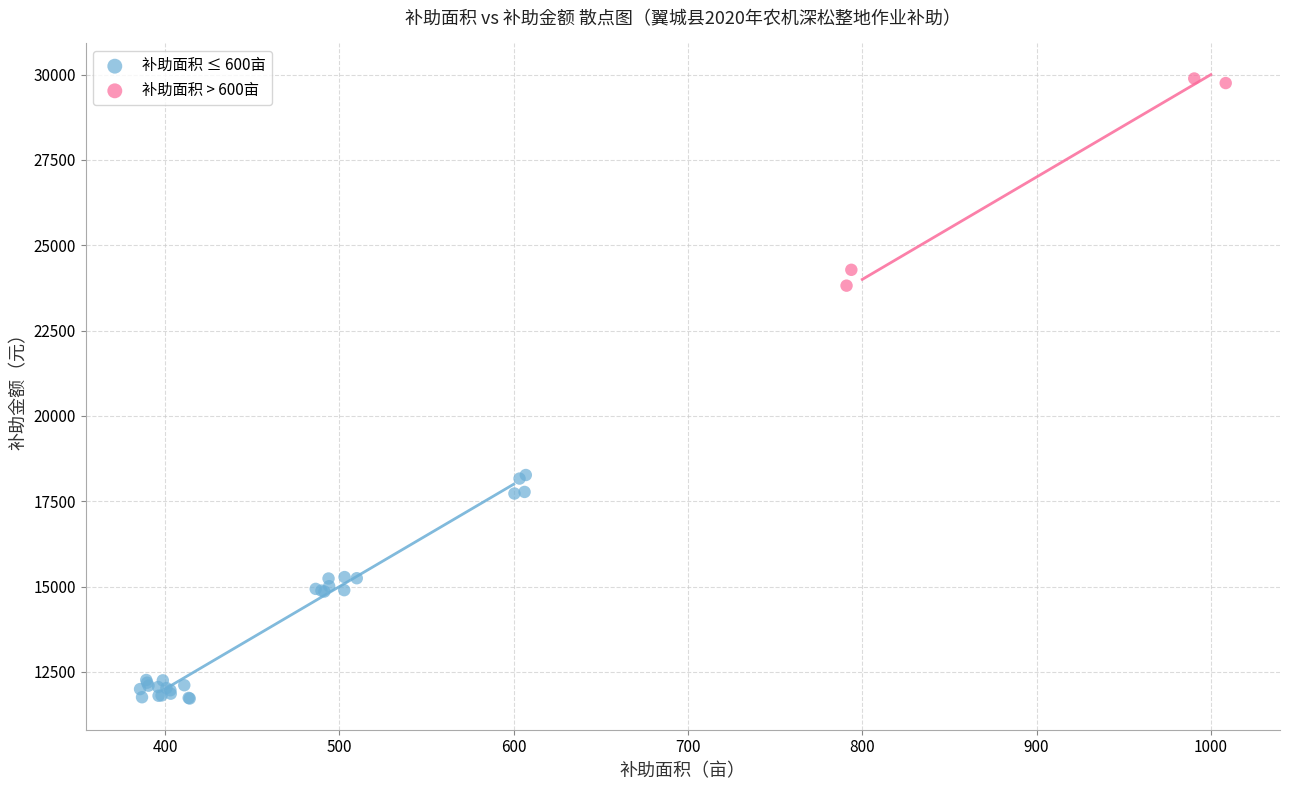

Which series reaches the minimum Y coordinate?

补助面积 ≤ 600亩